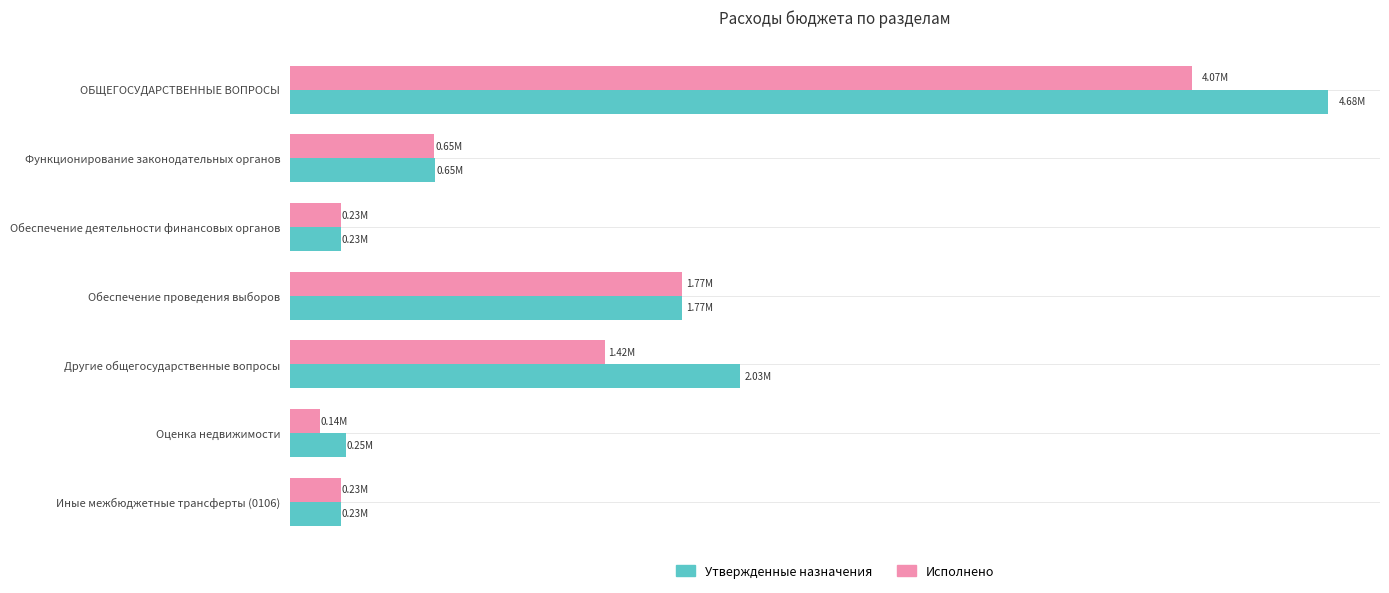

At which category does the chart reach its minimum across all series?

Оценка недвижимости